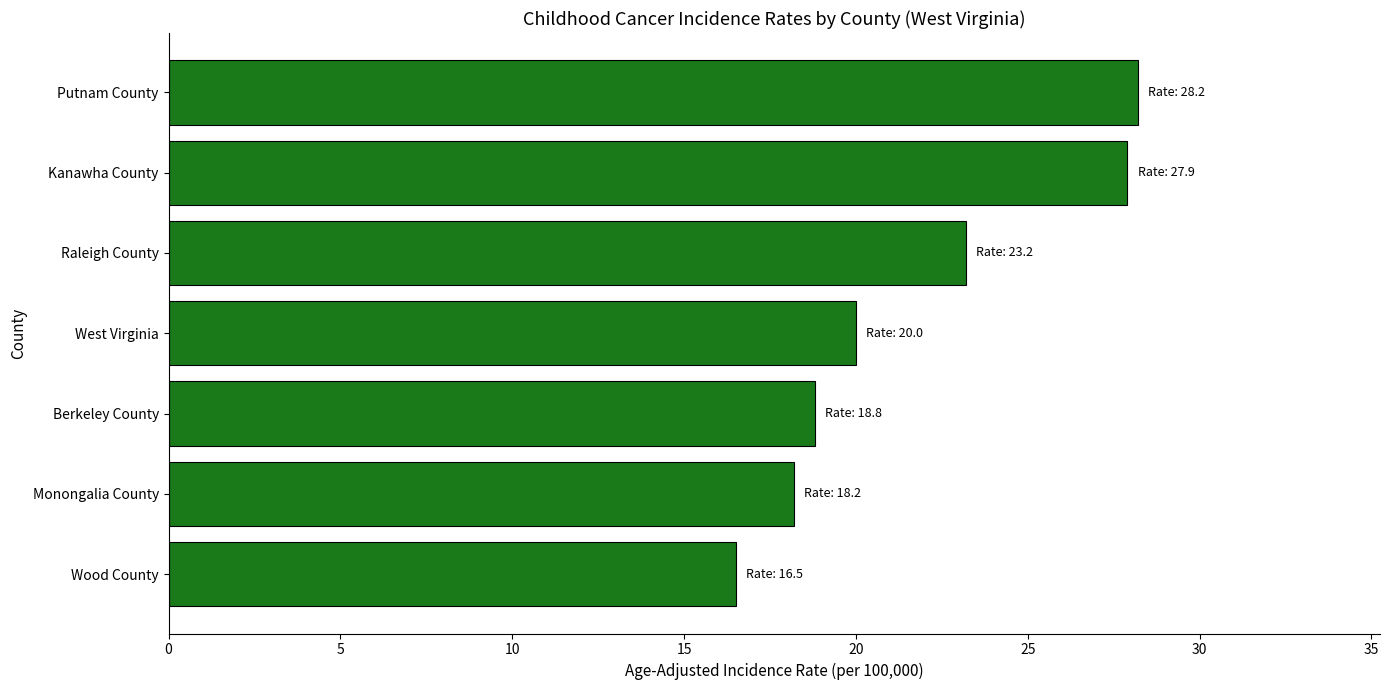

What is the sum of all values?

152.8